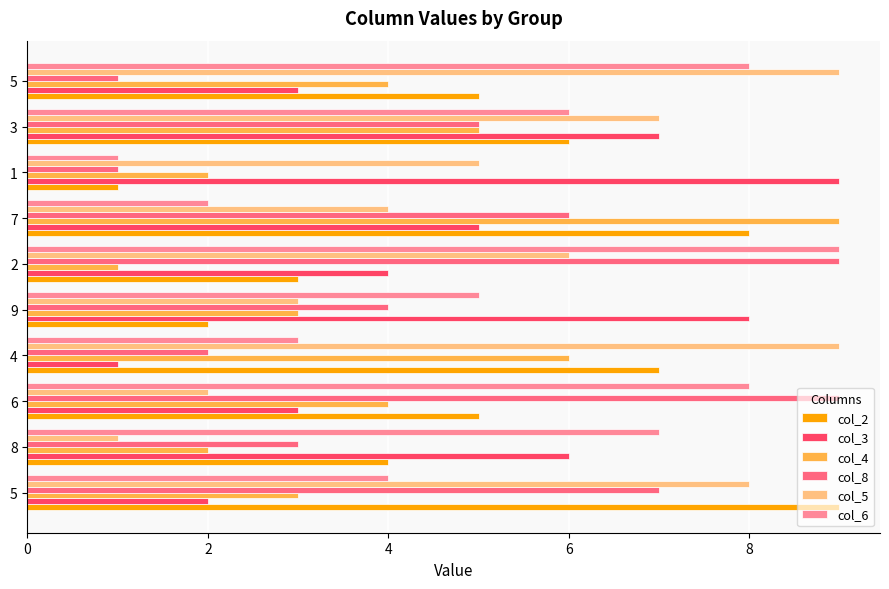

Which series has the widest spread of values?

col_2